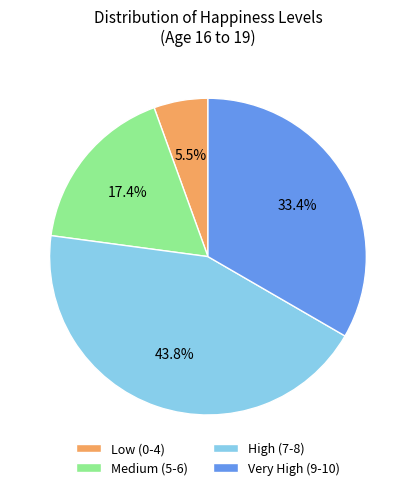

What percentage is the Medium (5-6) slice, to the nearest percent?

17%